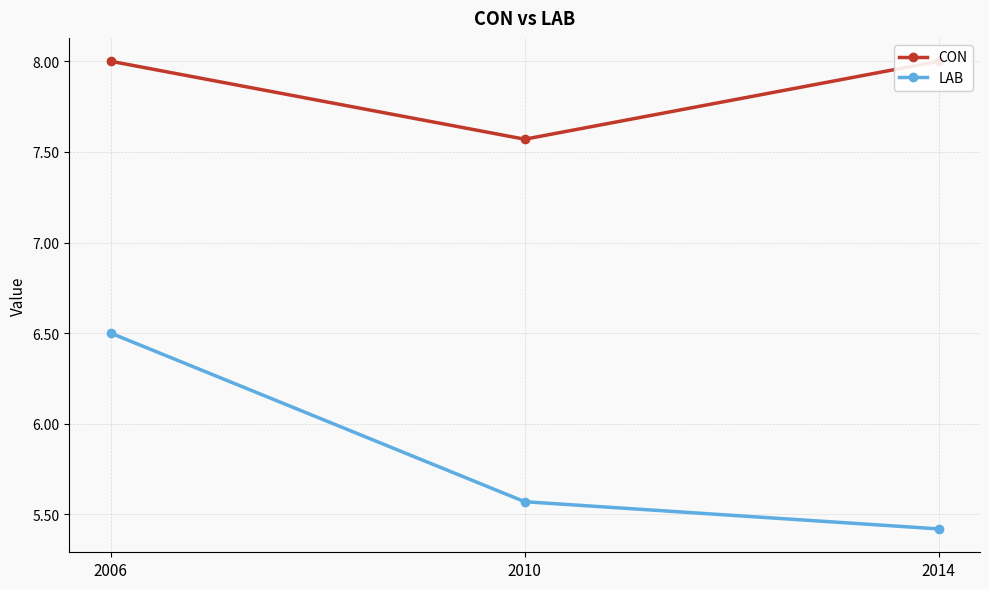

Reading left to right, list all the values displayed in this chart.

CON: 8.0	7.6	8.0
LAB: 6.5	5.6	5.4